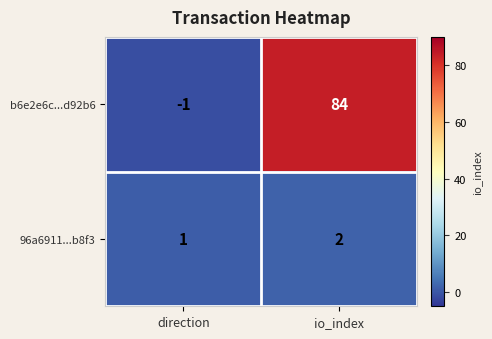

Which label corresponds to the smallest value in the chart?

direction